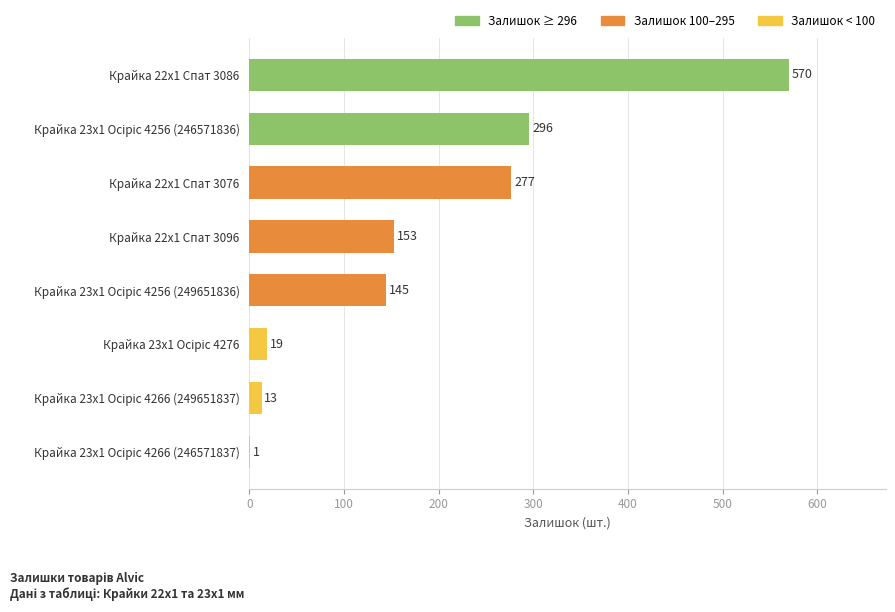

What is the greatest value displayed?

570